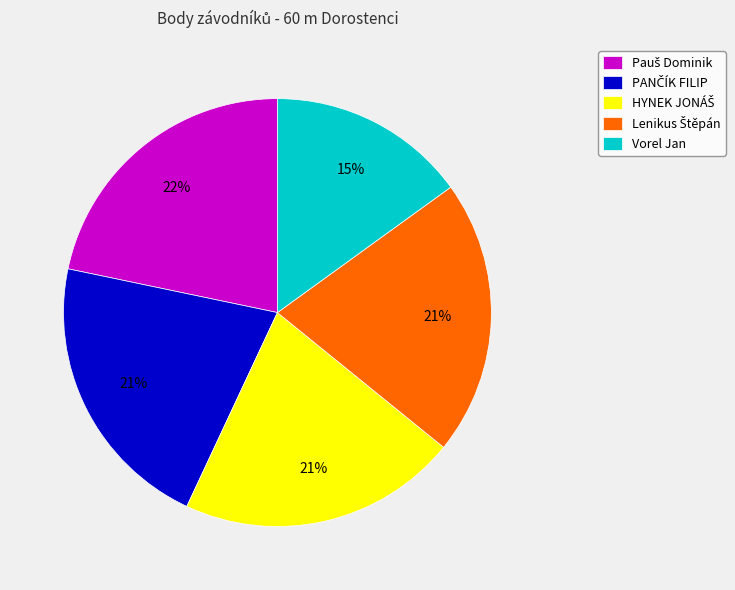

True or false: Vorel Jan accounts for 15% of the total.

True